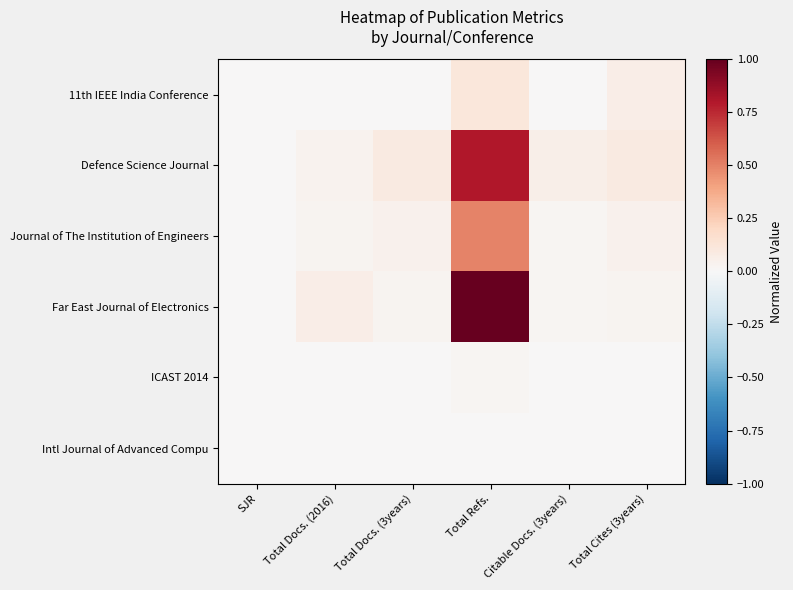

Which series changed the most between Citable Docs. (3years) and Total Cites (3years)?

11th IEEE India Conference